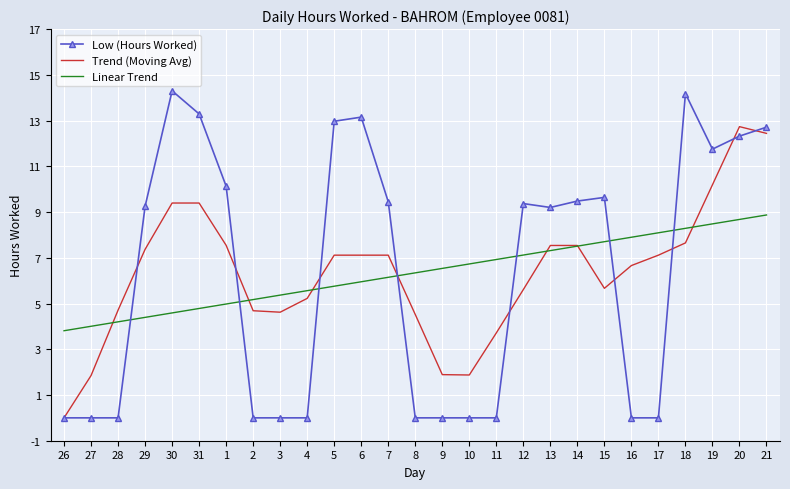

What is the maximum value for Linear Trend?

8.9